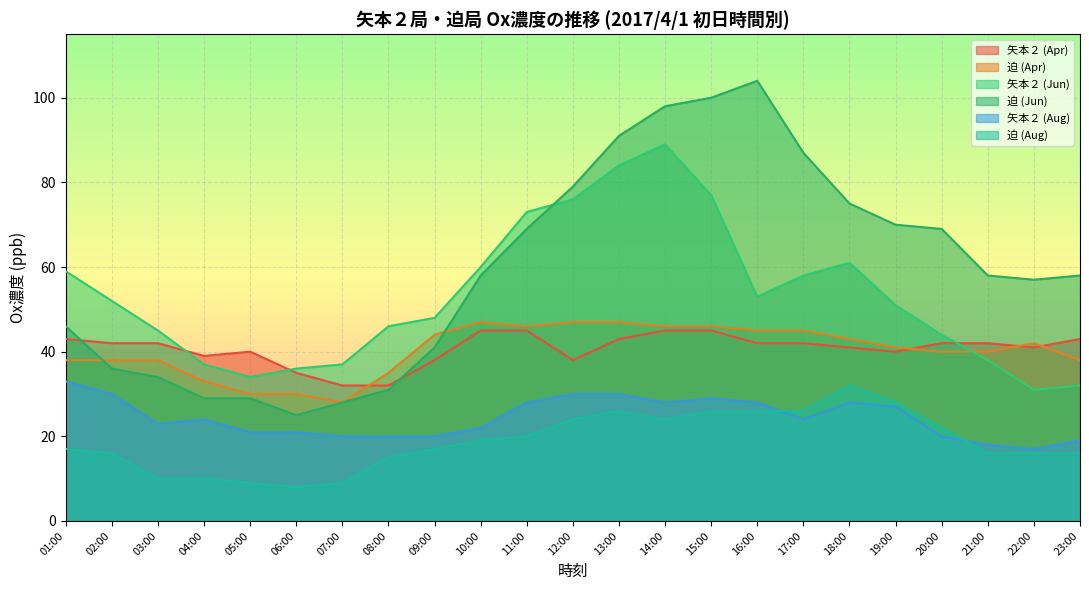

Is the value of 迫 (Apr) at 12:00 greater than the value of 矢本２ (Apr) at 20:00?

Yes